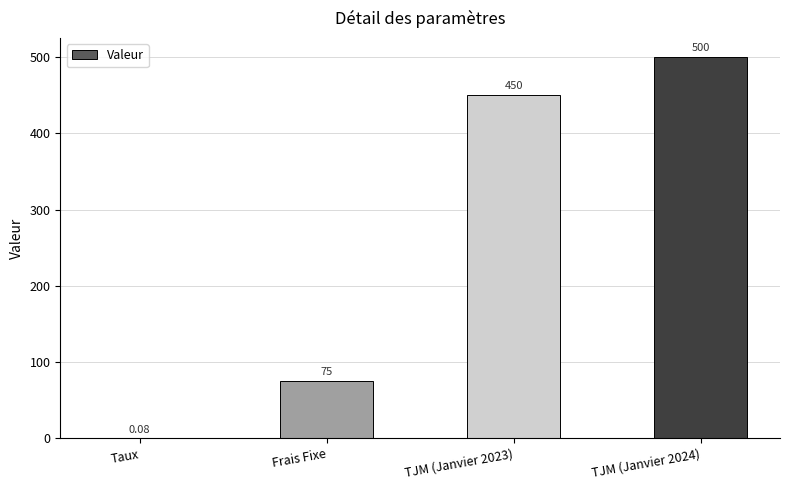

At which label is the value closest to 250?

Frais Fixe